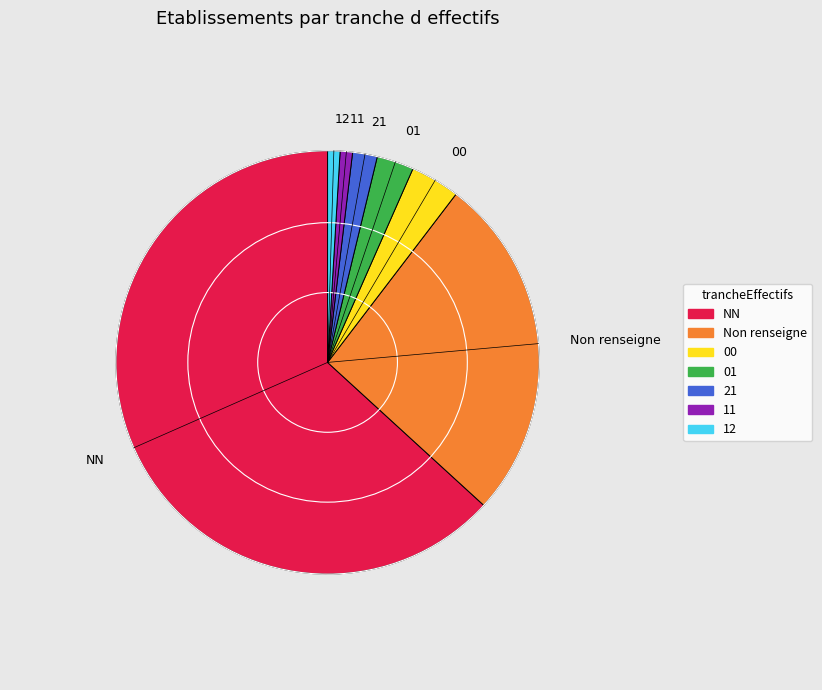

Is there a majority slice in this chart?

Yes